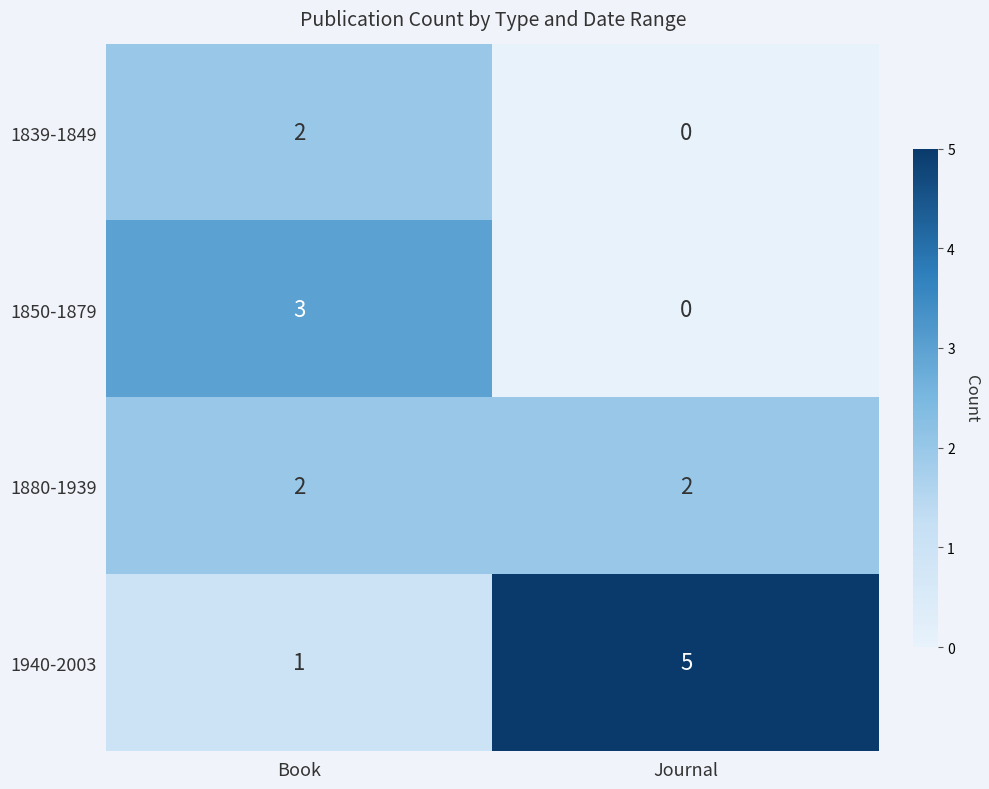

The value of 1850-1879 at Book is 4. True or false?

False